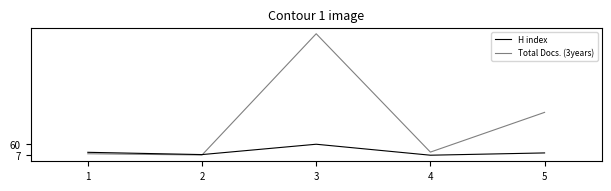

Between 4 and 1, which is larger?

1